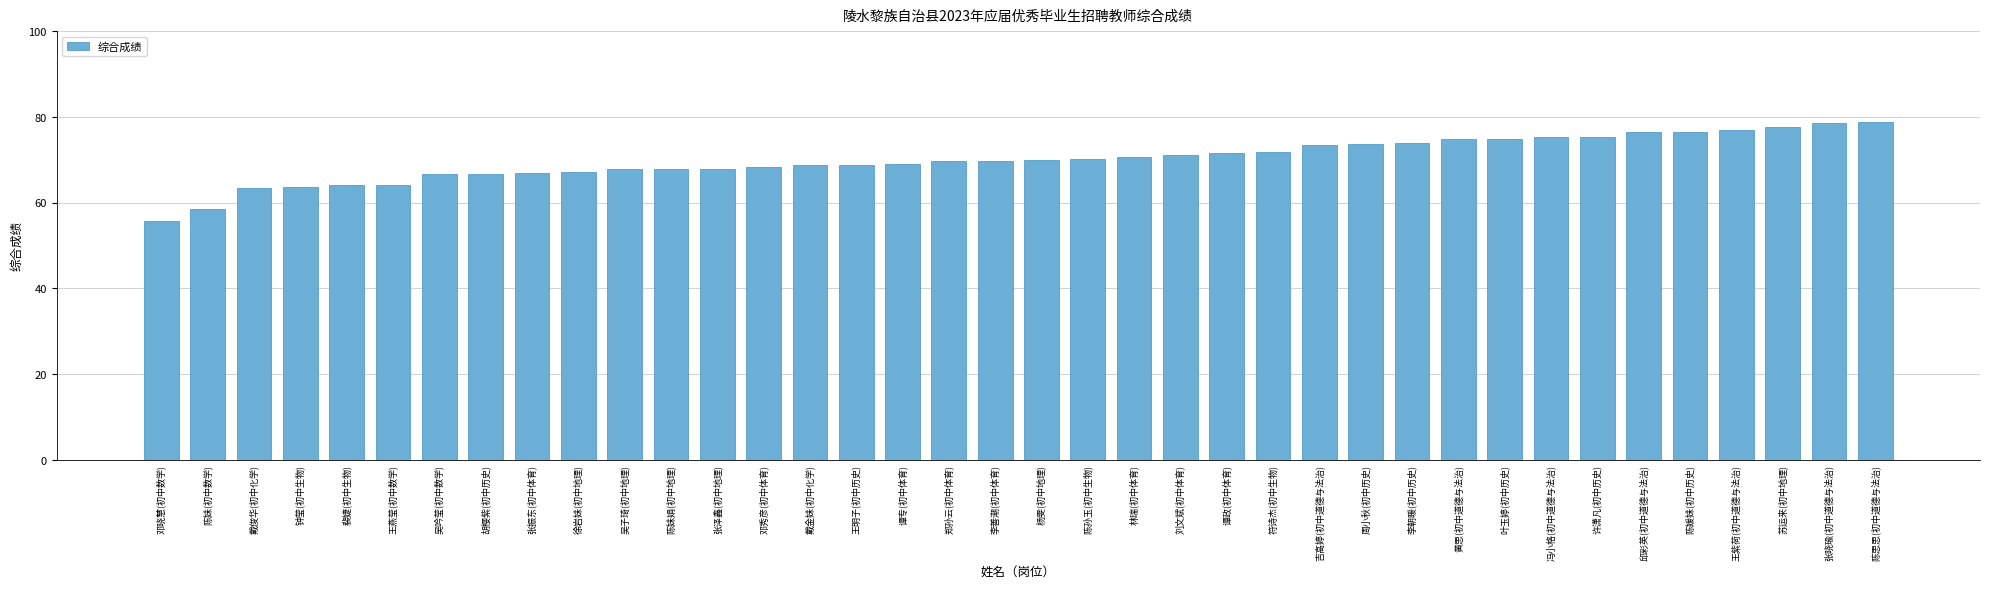

What is the label of the 5th bar from the right?

陈媛妹(初中历史)